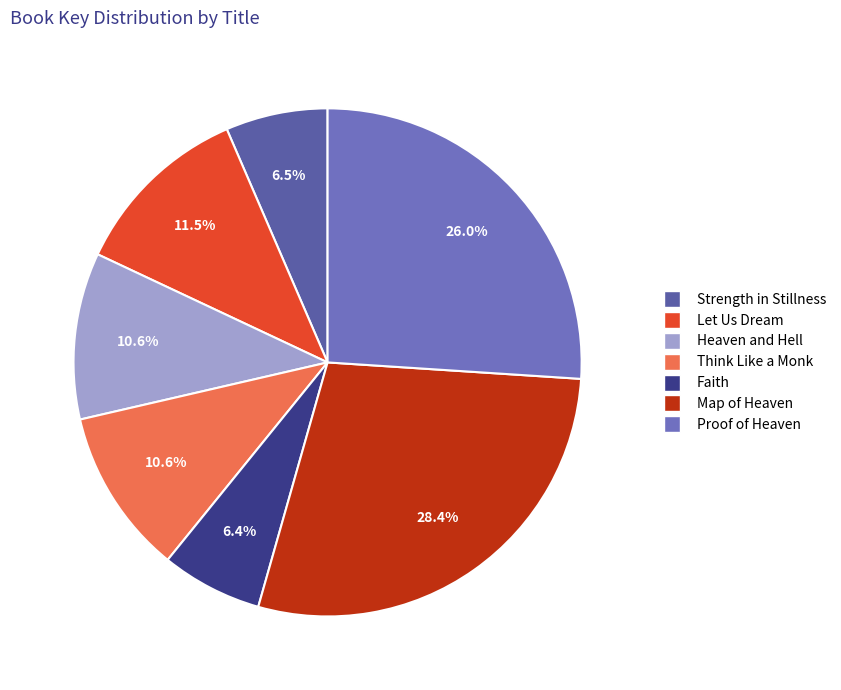

True or false: Map of Heaven accounts for 15% of the total.

False